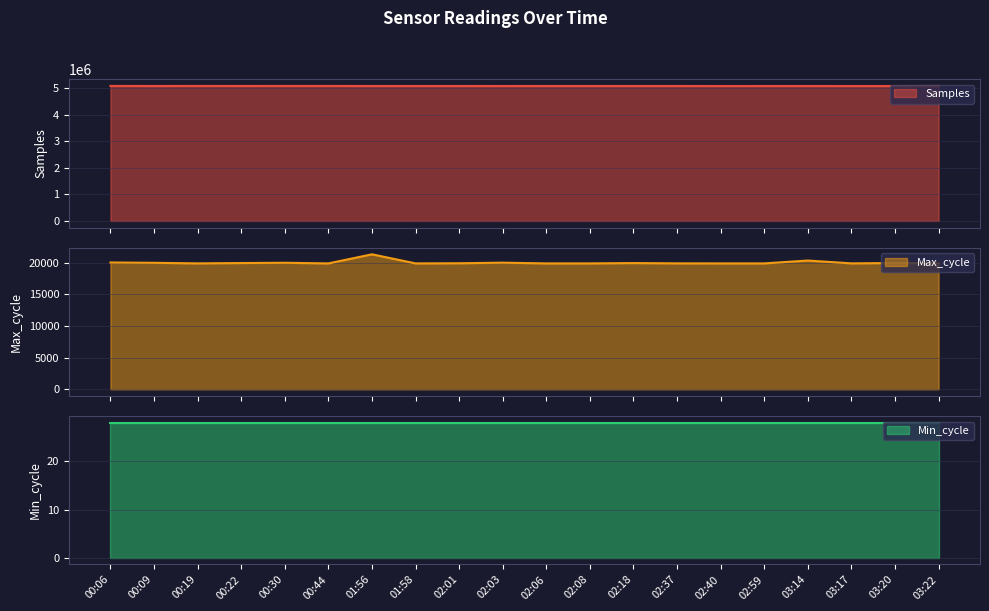

Rank the categories by Max_cycle value from lowest to highest.

02:06, 00:44, 01:58, 02:08, 02:40, 02:59, 00:19, 03:17, 02:37, 03:22, 02:01, 02:18, 00:22, 03:20, 00:09, 00:30, 02:03, 00:06, 03:14, 01:56